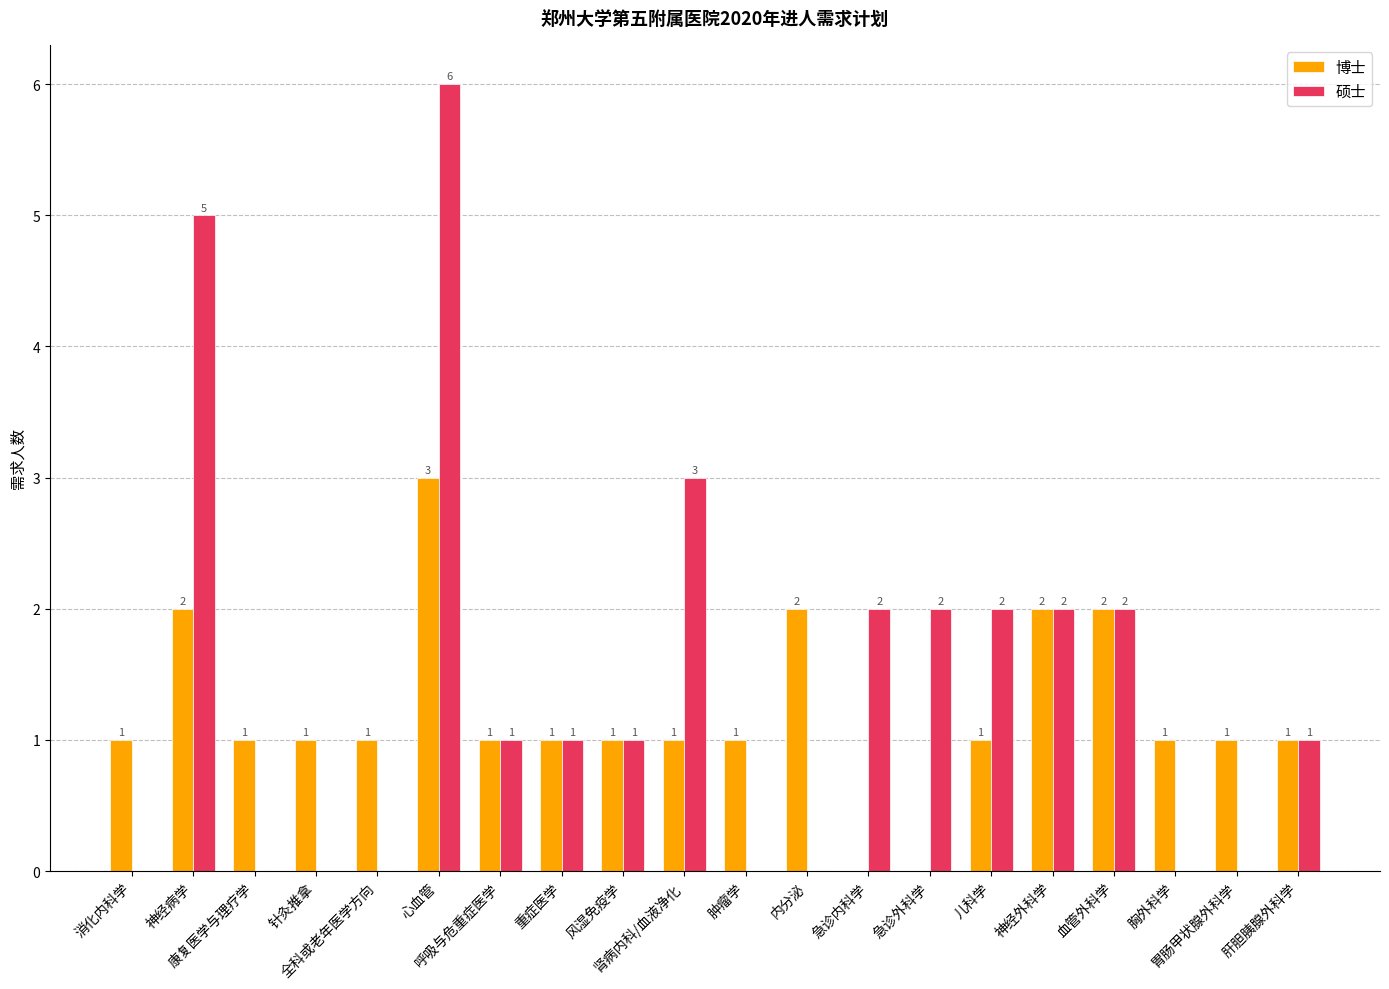

What is the maximum value shown in the chart?

6